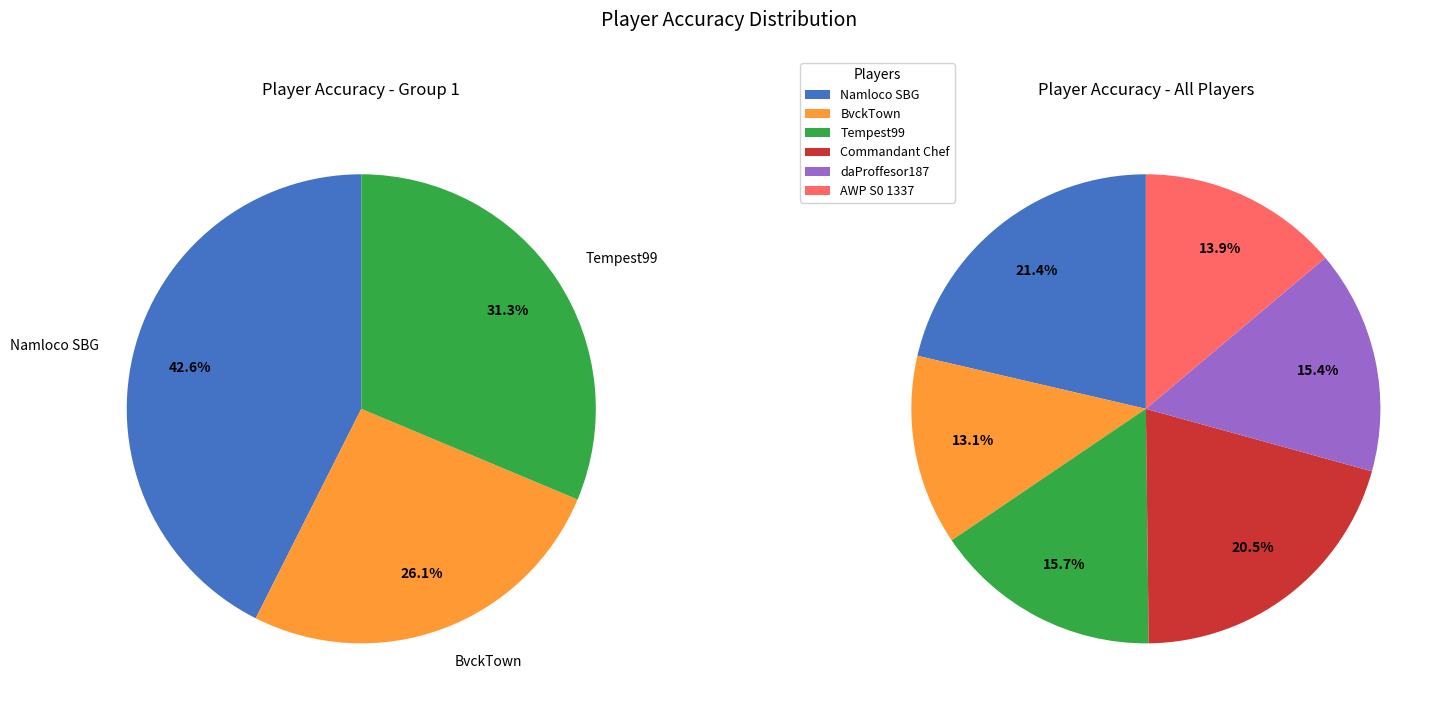

What is the smallest slice in the pie chart?

BvckTown